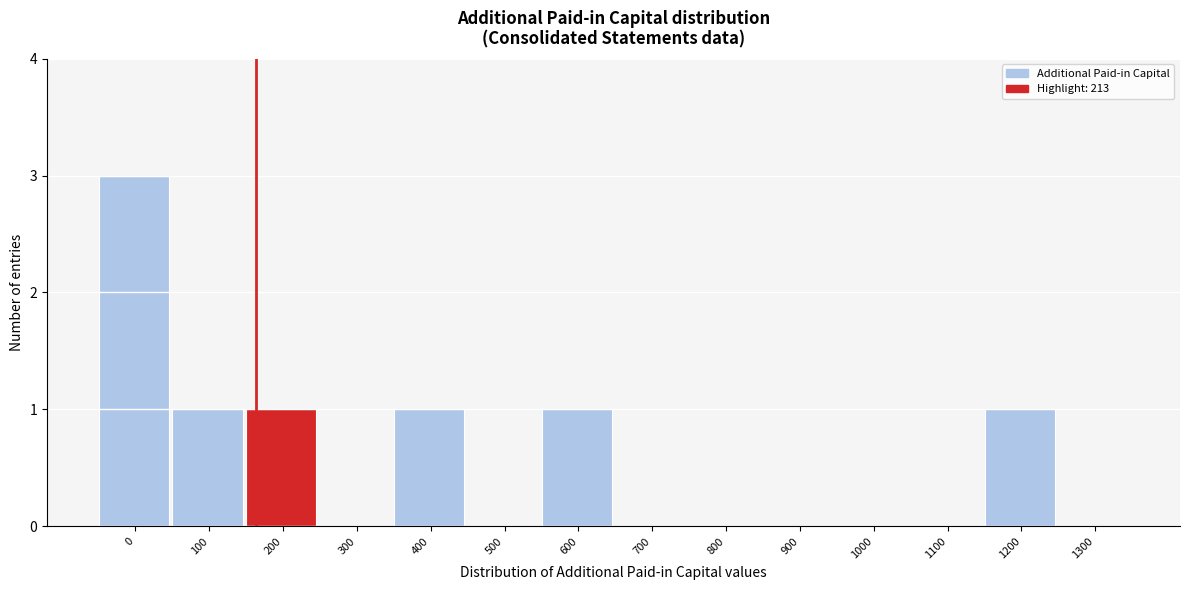

Reading left to right, what are all the values shown in this chart?

0=3	100=1	200=1	300=0	400=1	500=0	600=1	700=0	800=0	900=0	1000=0	1100=0	1200=1	1300=0